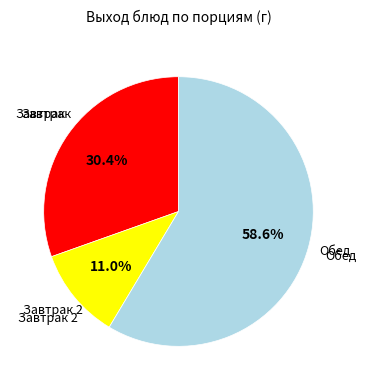

Does any single category account for the majority?

Yes